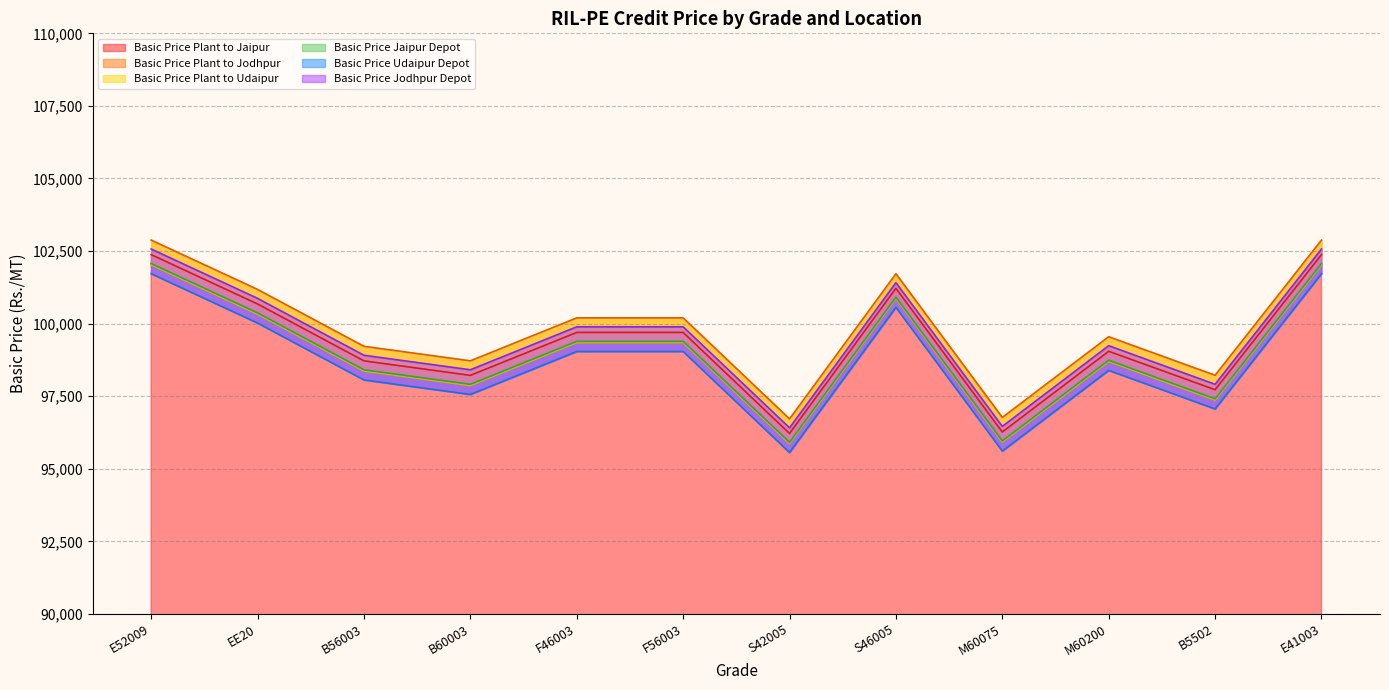

How many values in the Basic Price Jaipur Depot series are below 99390?

6